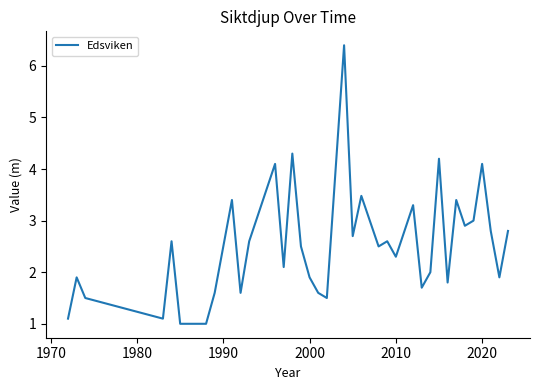

Is this an area chart (filled region under the line)?

No